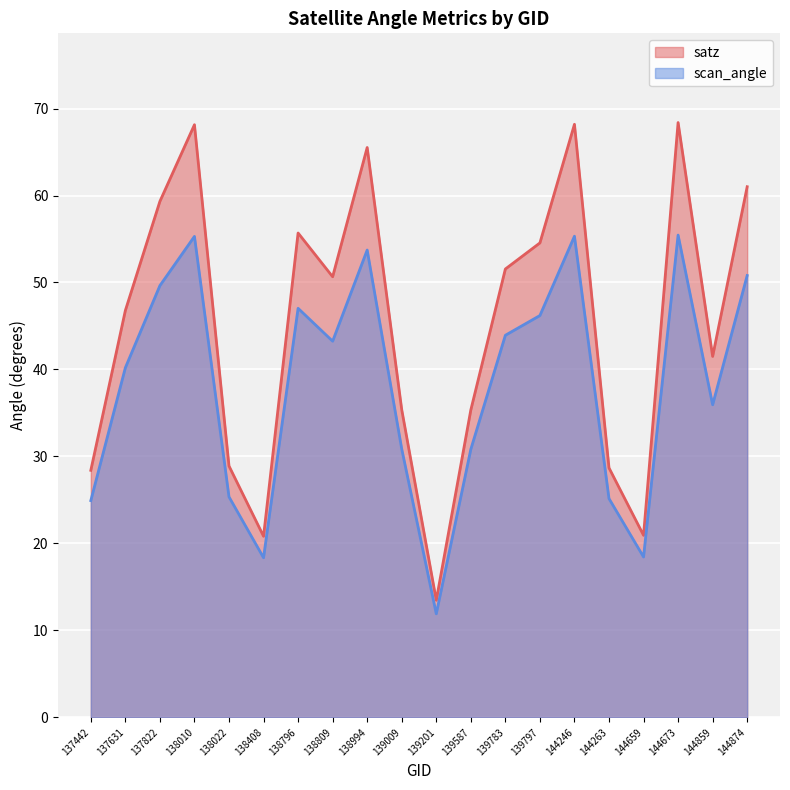

Is it true that satz equals 13.5 at 139201?

True